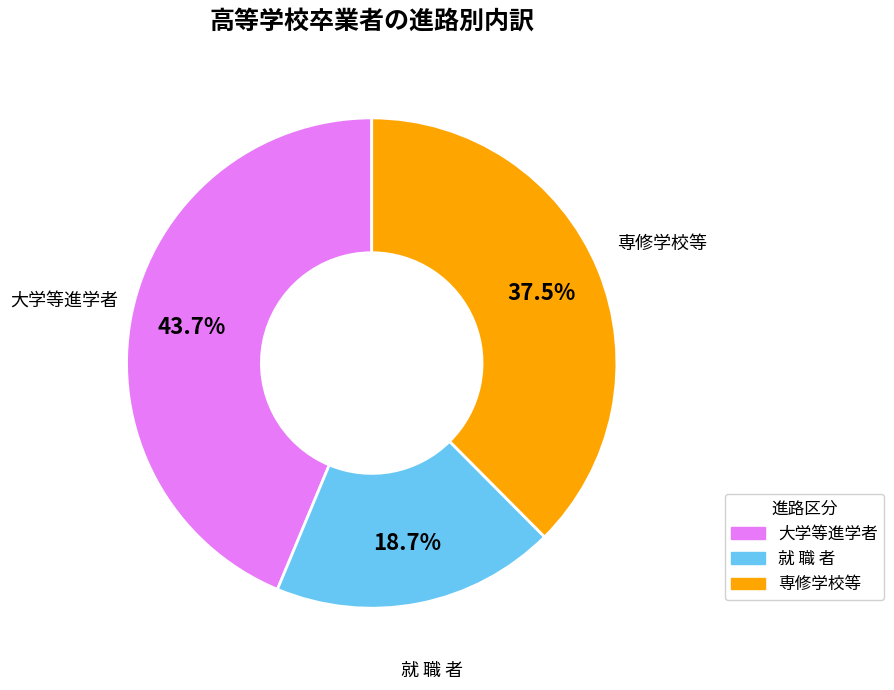

Does any single category account for the majority?

No